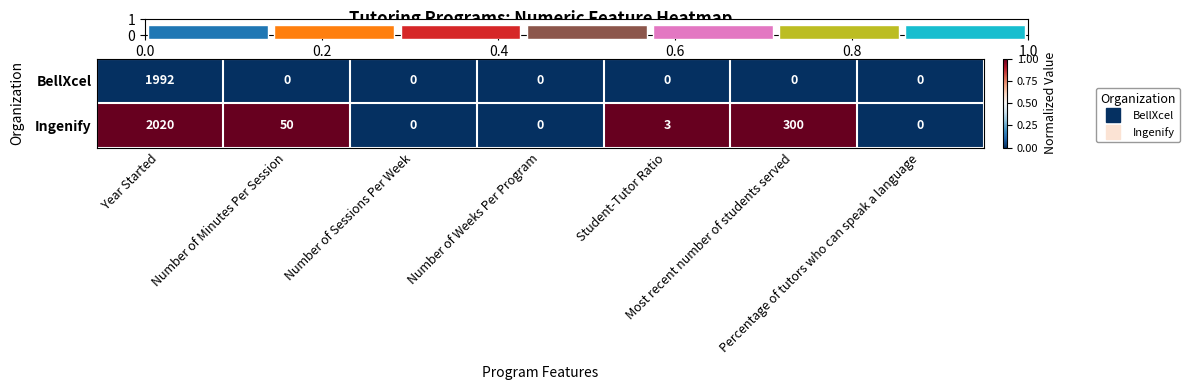

How many data points in Ingenify are less than 1?

3